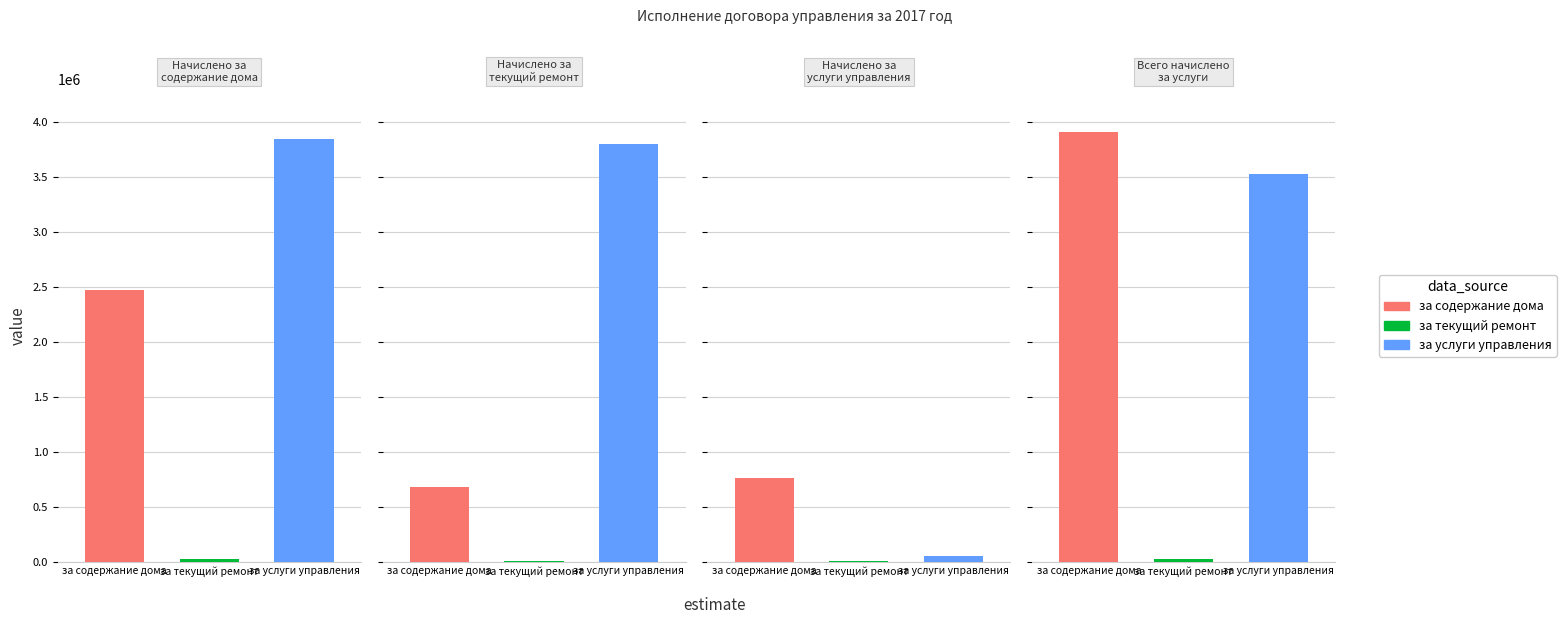

What is the total value across all series at Всего начислено за услуги?

7446204.5